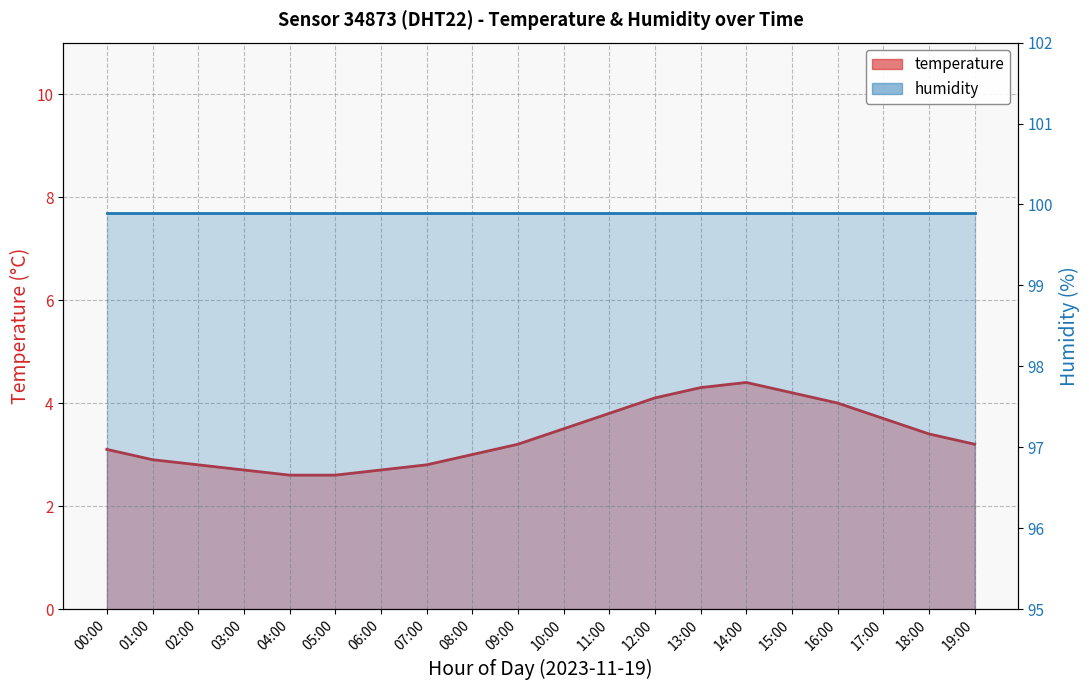

True or false: the data shows 4.4 at 14:00.

True